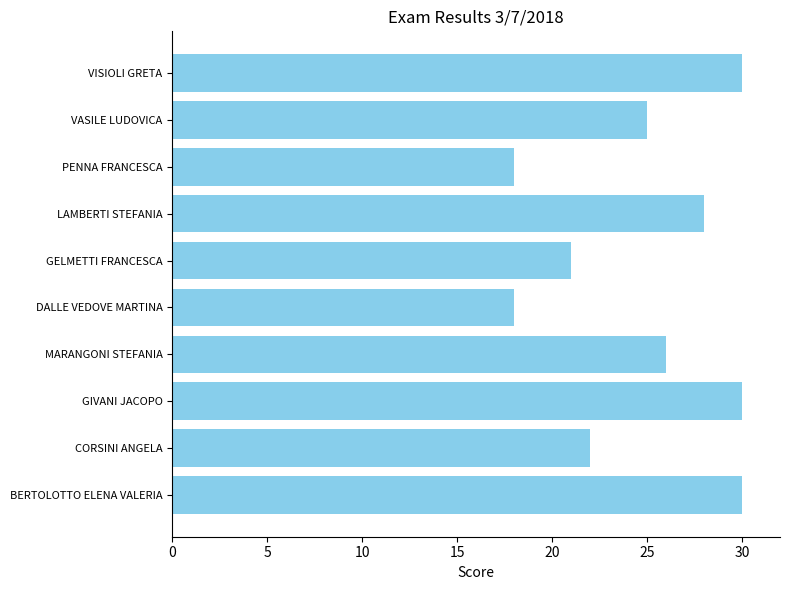

How many data points are less than 26?

5